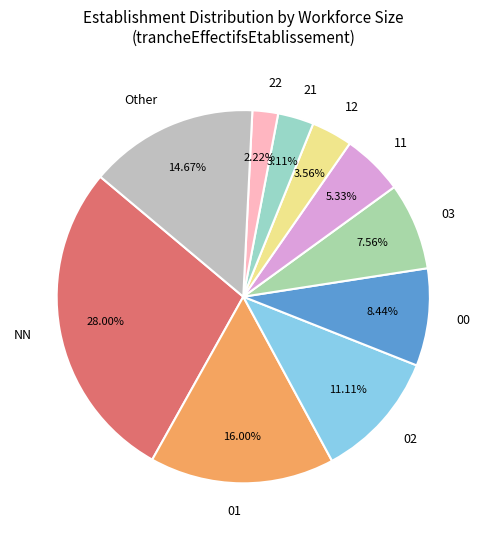

Is there a majority slice in this chart?

No